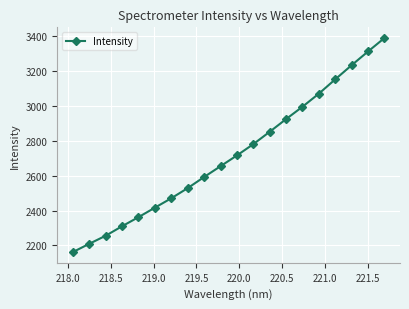

What is the difference between the maximum and minimum values?

1226.6